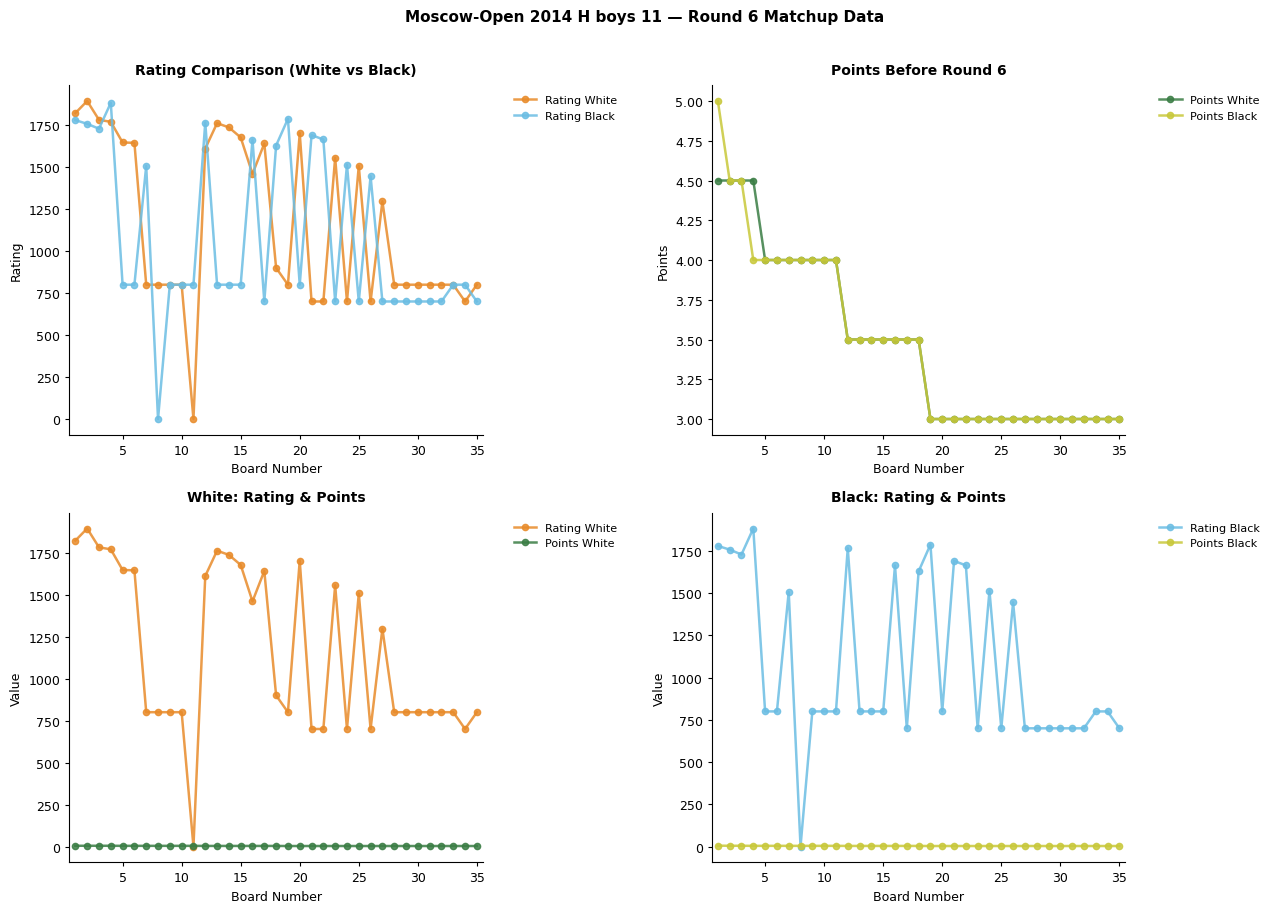

Reading left to right, extract all data points from this chart.

Rating White: 1822.0	1894.0	1782.0	1770.0	1647.0	1645.0	800.0	800.0	800.0	800.0	0.0	1611.0	1762.0	1737.0	1677.0	1460.0	1641.0	900.0	800.0	1703.0	700.0	700.0	1556.0	700.0	1507.0	700.0	1297.0	800.0	800.0	800.0	800.0	800.0	800.0	700.0	800.0
Rating Black: 1780.0	1758.0	1729.0	1883.0	800.0	800.0	1507.0	0.0	800.0	800.0	800.0	1766.0	800.0	800.0	800.0	1664.0	700.0	1629.0	1788.0	800.0	1691.0	1665.0	700.0	1515.0	700.0	1446.0	700.0	700.0	700.0	700.0	700.0	700.0	800.0	800.0	700.0
Points White: 4.5	4.5	4.5	4.5	4.0	4.0	4.0	4.0	4.0	4.0	4.0	3.5	3.5	3.5	3.5	3.5	3.5	3.5	3.0	3.0	3.0	3.0	3.0	3.0	3.0	3.0	3.0	3.0	3.0	3.0	3.0	3.0	3.0	3.0	3.0
Points Black: 5.0	4.5	4.5	4.0	4.0	4.0	4.0	4.0	4.0	4.0	4.0	3.5	3.5	3.5	3.5	3.5	3.5	3.5	3.0	3.0	3.0	3.0	3.0	3.0	3.0	3.0	3.0	3.0	3.0	3.0	3.0	3.0	3.0	3.0	3.0